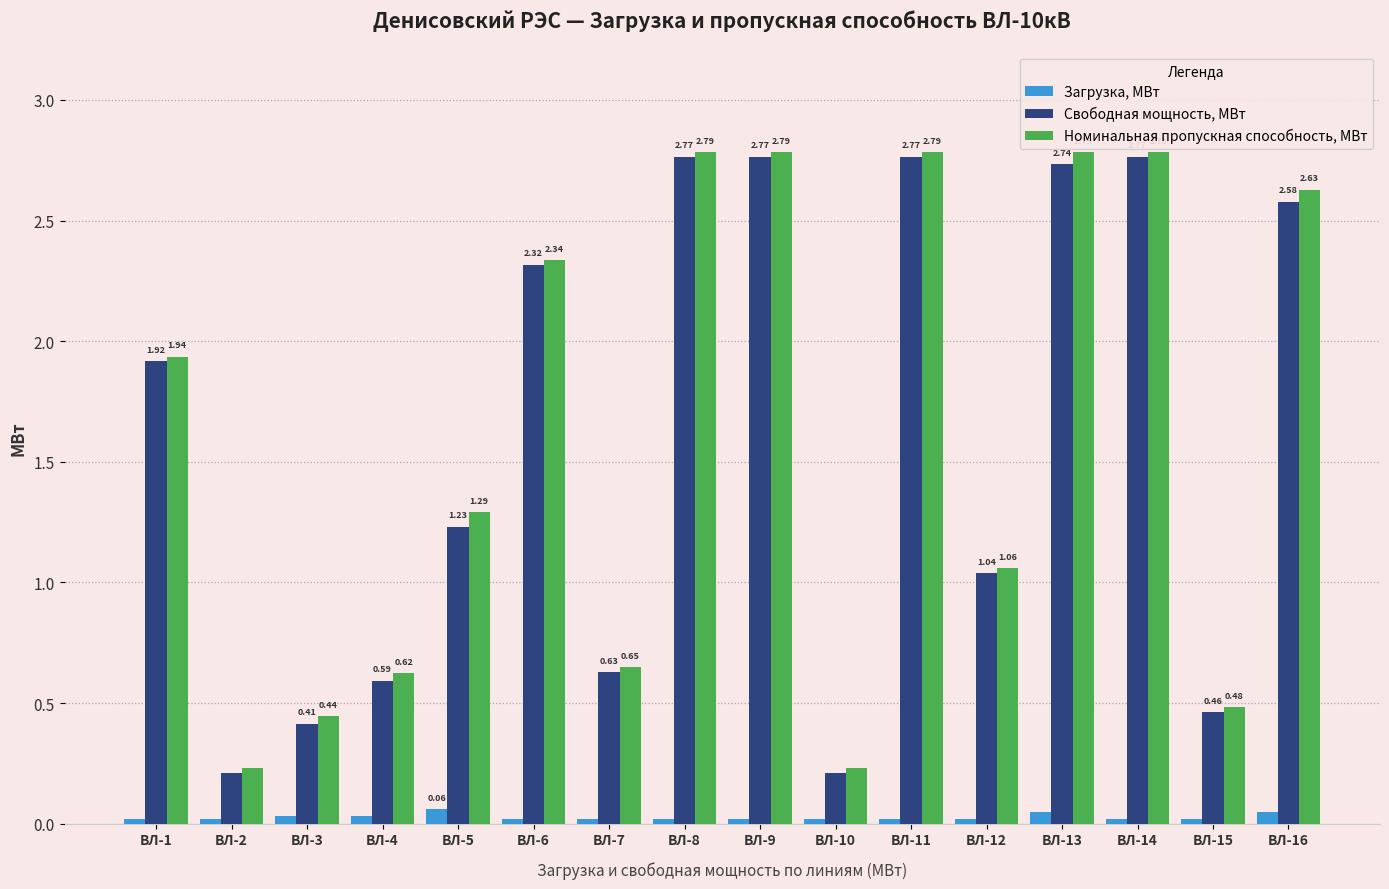

What is the total value across all series at ВЛ-11?

5.6